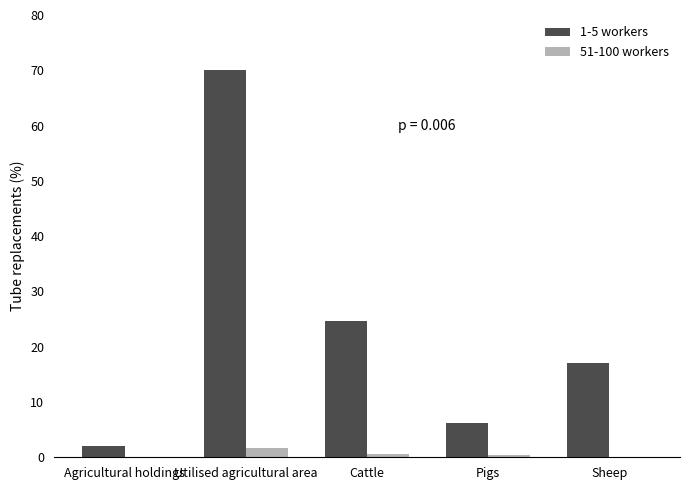

What is the total value across all series at Agricultural holdings?

2.1